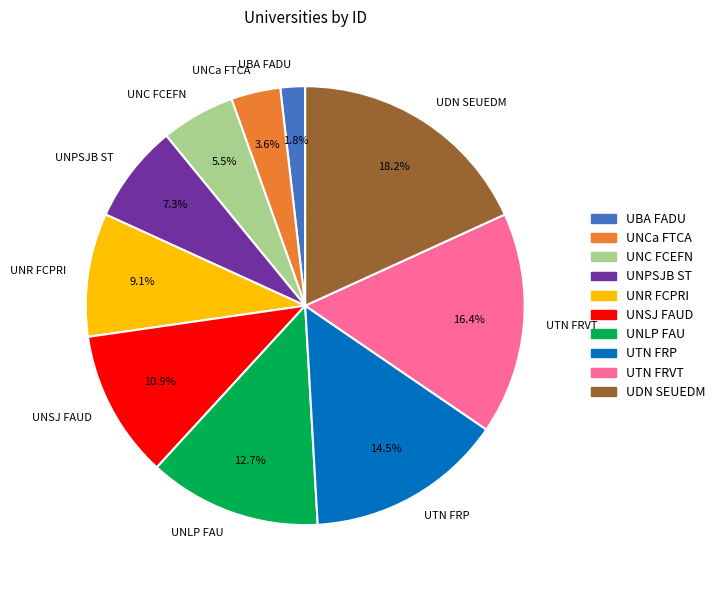

What percentage is the UDN SEUEDM slice, to the nearest percent?

18%